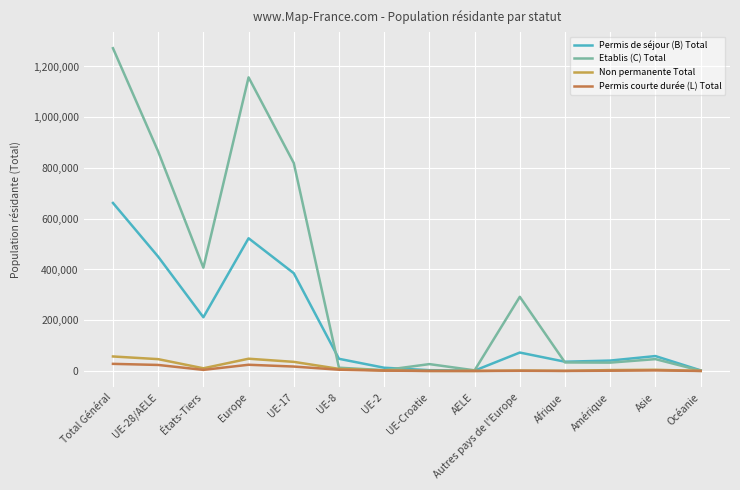

True or false: Permis de séjour (B) Total has a value of 1436 at AELE.

True